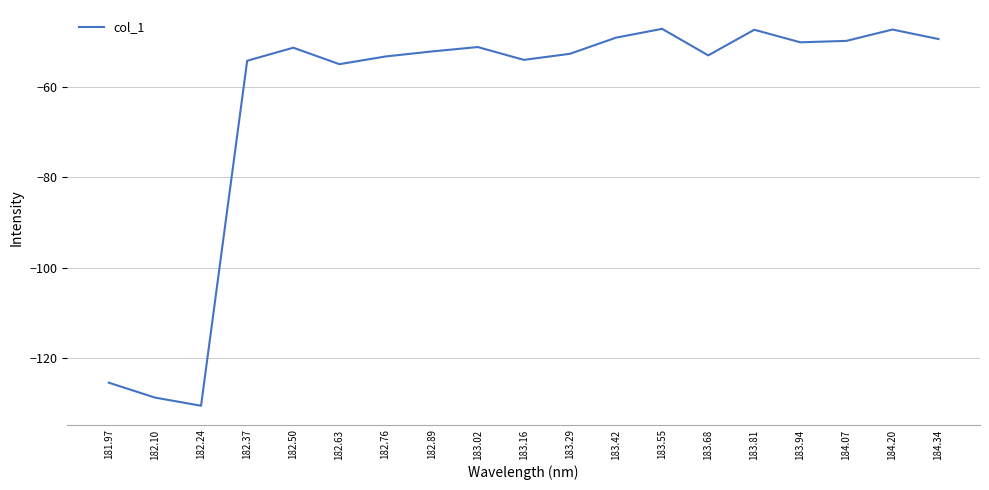

How many series are shown in this chart?

1